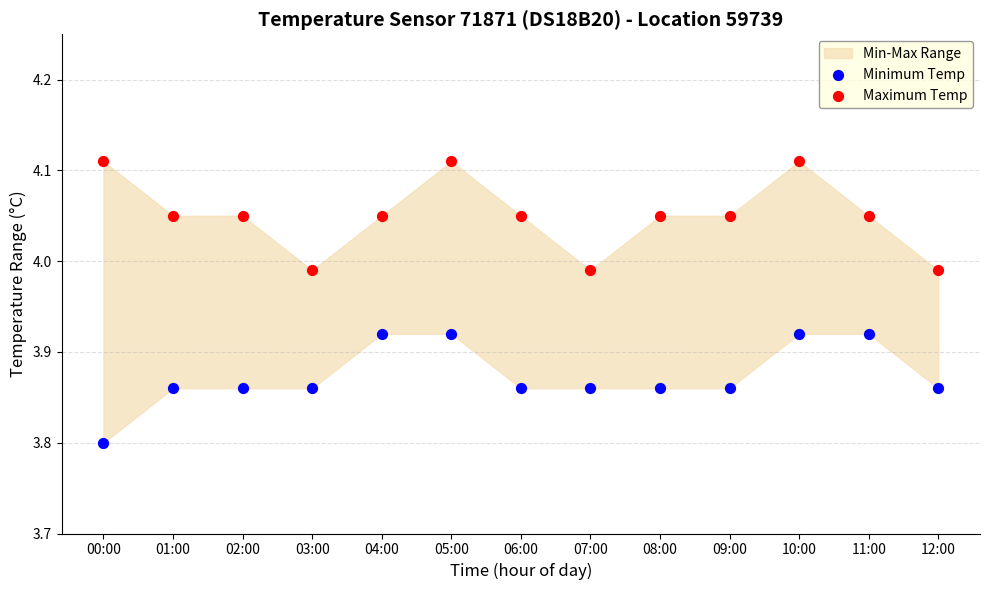

Which series reaches the minimum Y coordinate?

Minimum Temp